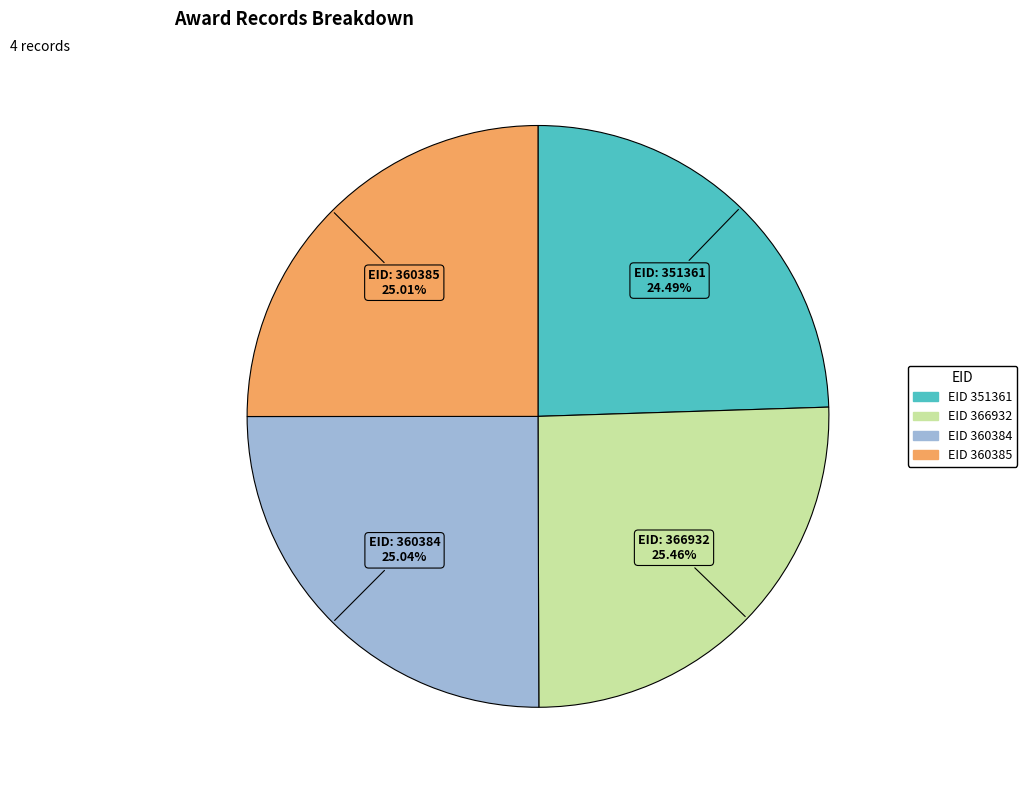

Is there any slice that represents more than half of the pie?

No